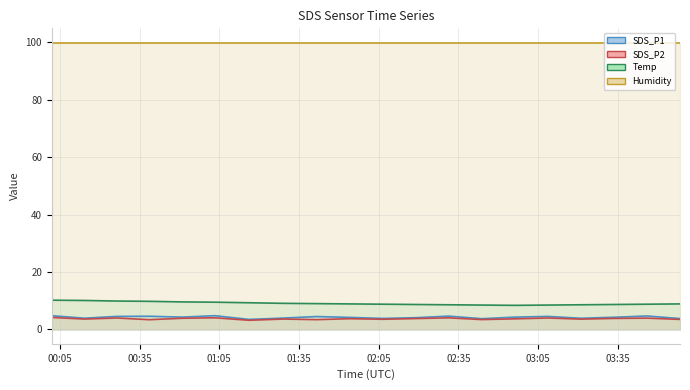

Which series has the widest spread of values?

Temp line